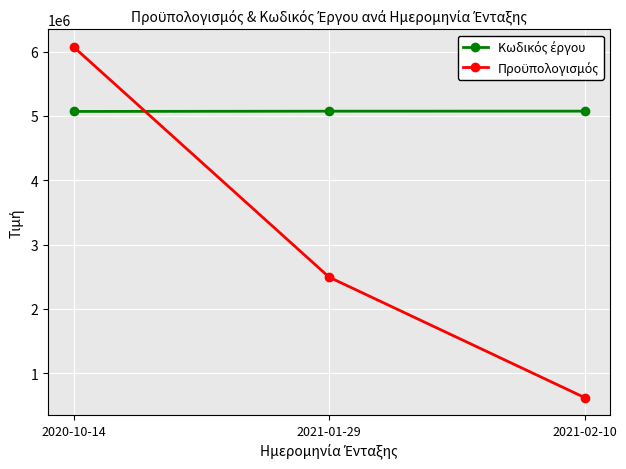

What position from the left is 2020-10-14?

1